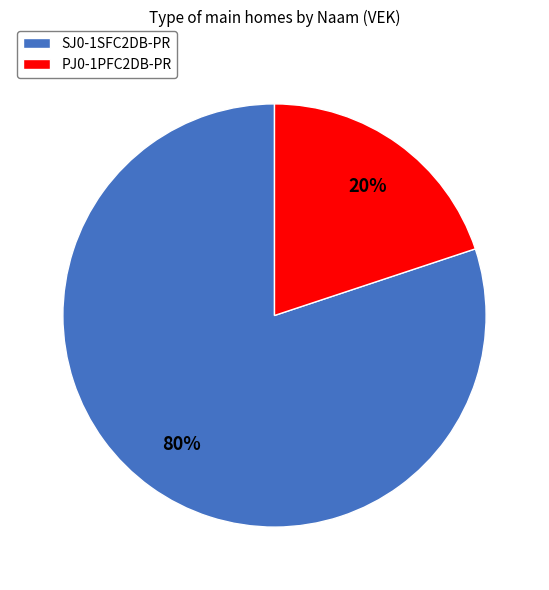

Is the sum of PJ0-1PFC2DB-PR and SJ0-1SFC2DB-PR greater than half?

Yes